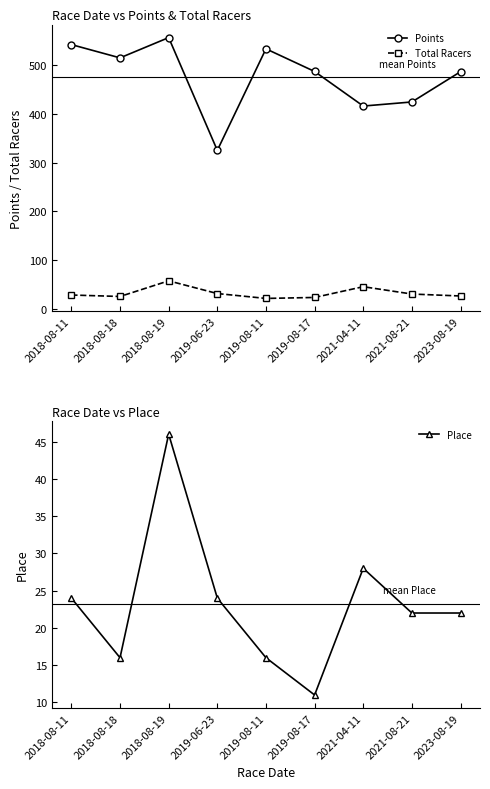

Which series has the largest total across all categories?

Points